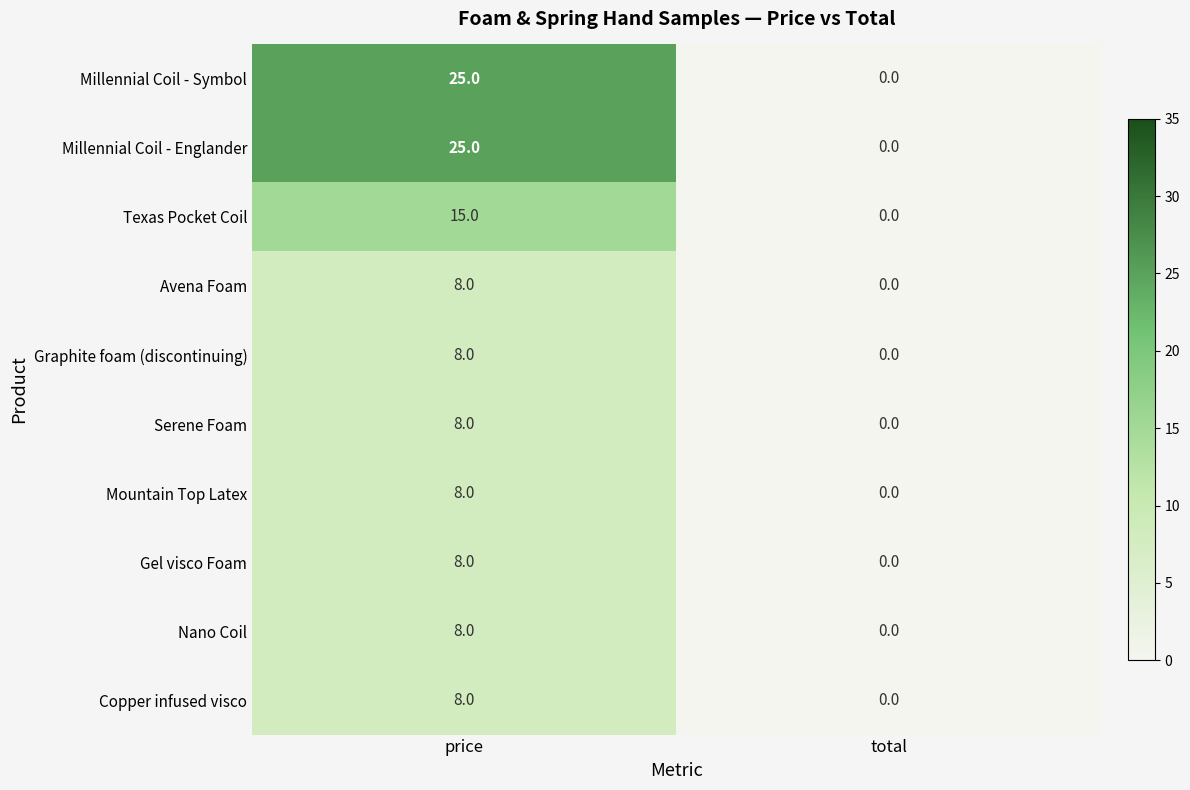

Reading left to right, transcribe all the data shown in this chart.

Millennial Coil - Symbol: 25	0
Millennial Coil - Englander: 25	0
Texas Pocket Coil: 15	0
Avena Foam: 8	0
Graphite foam (discontinuing): 8	0
Serene Foam: 8	0
Mountain Top Latex: 8	0
Gel visco Foam: 8	0
Nano Coil: 8	0
Copper infused visco: 8	0